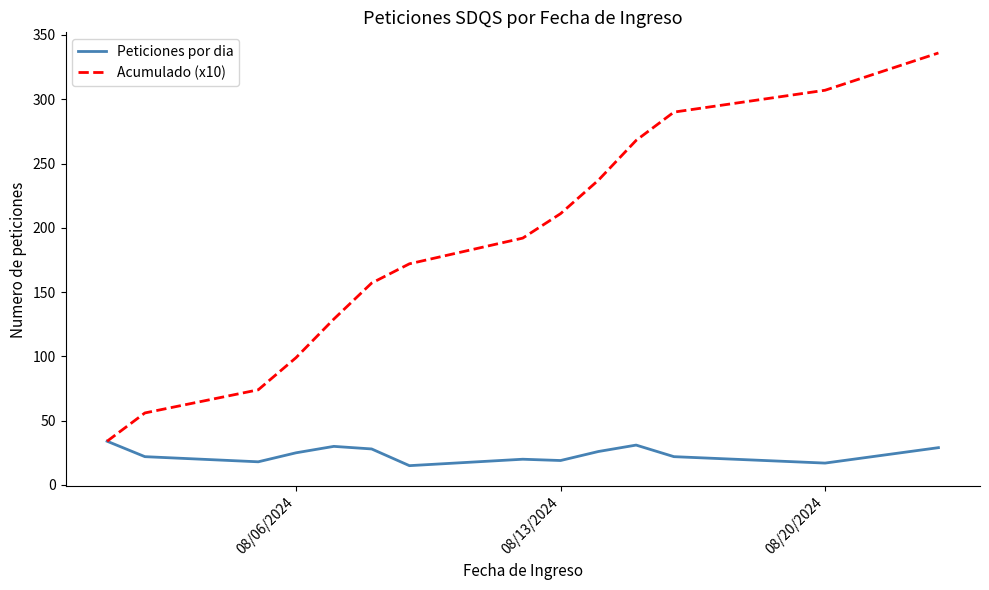

Which series has the largest total across all categories?

Acumulado (x10)